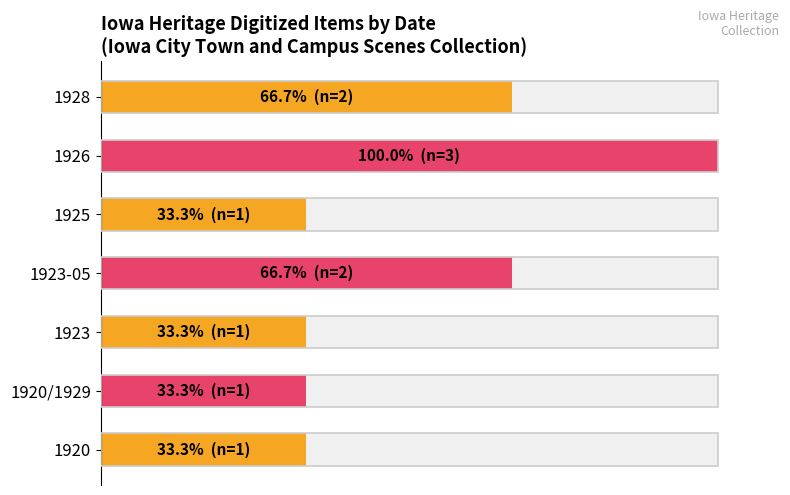

Are the bars horizontal?

Yes